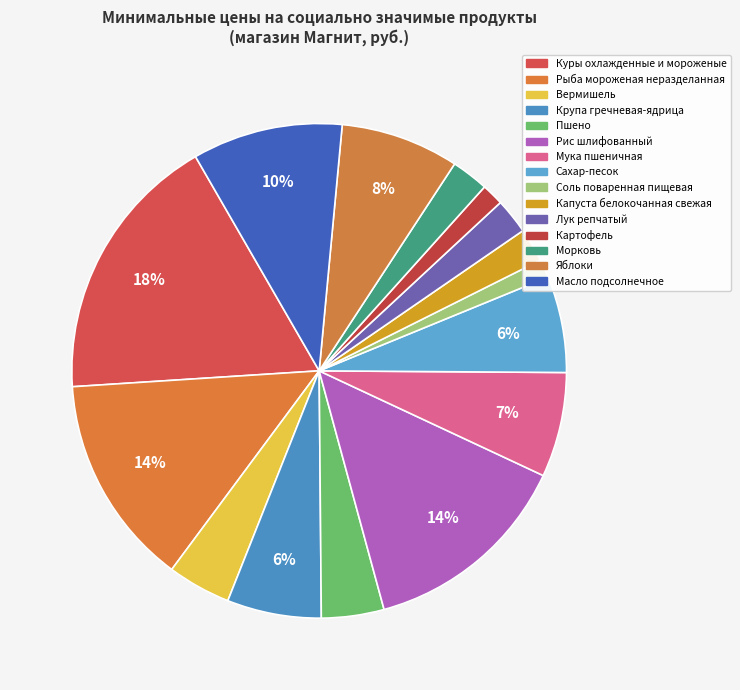

Is Лук репчатый the majority of the pie?

No